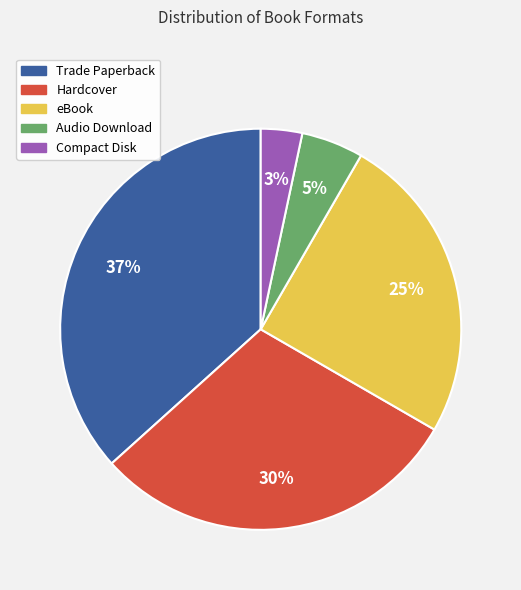

How many slices are in this pie chart?

5